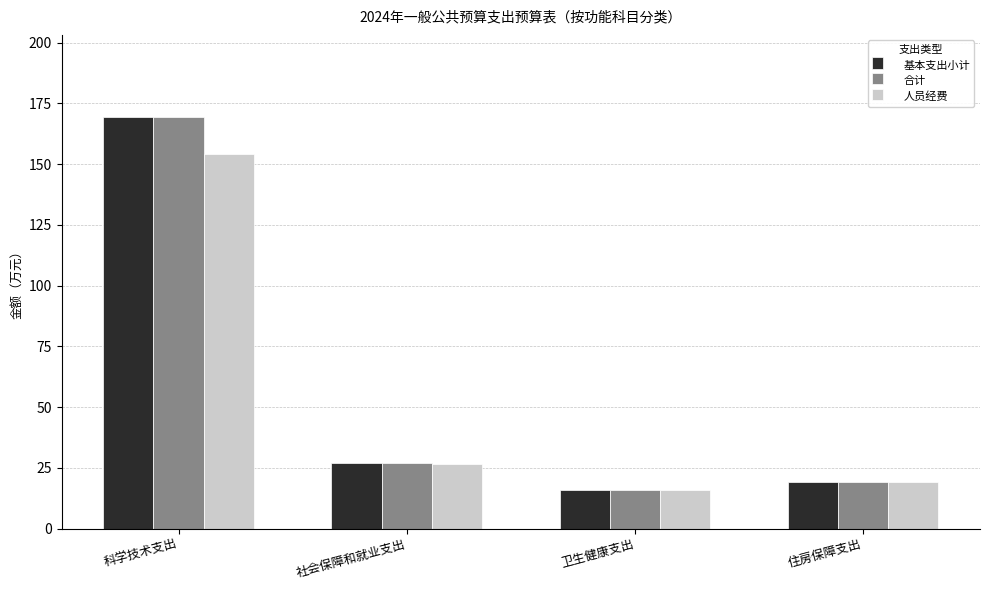

What is the difference between the maximum and second lowest values in the 人员经费 series?

135.3